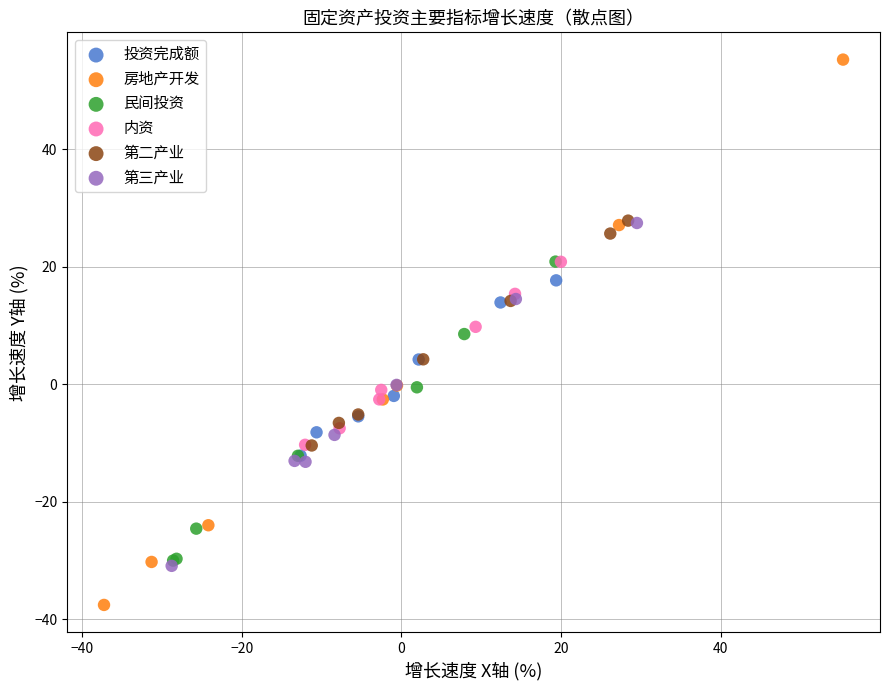

Which series has the largest Y range (max minus min)?

房地产开发